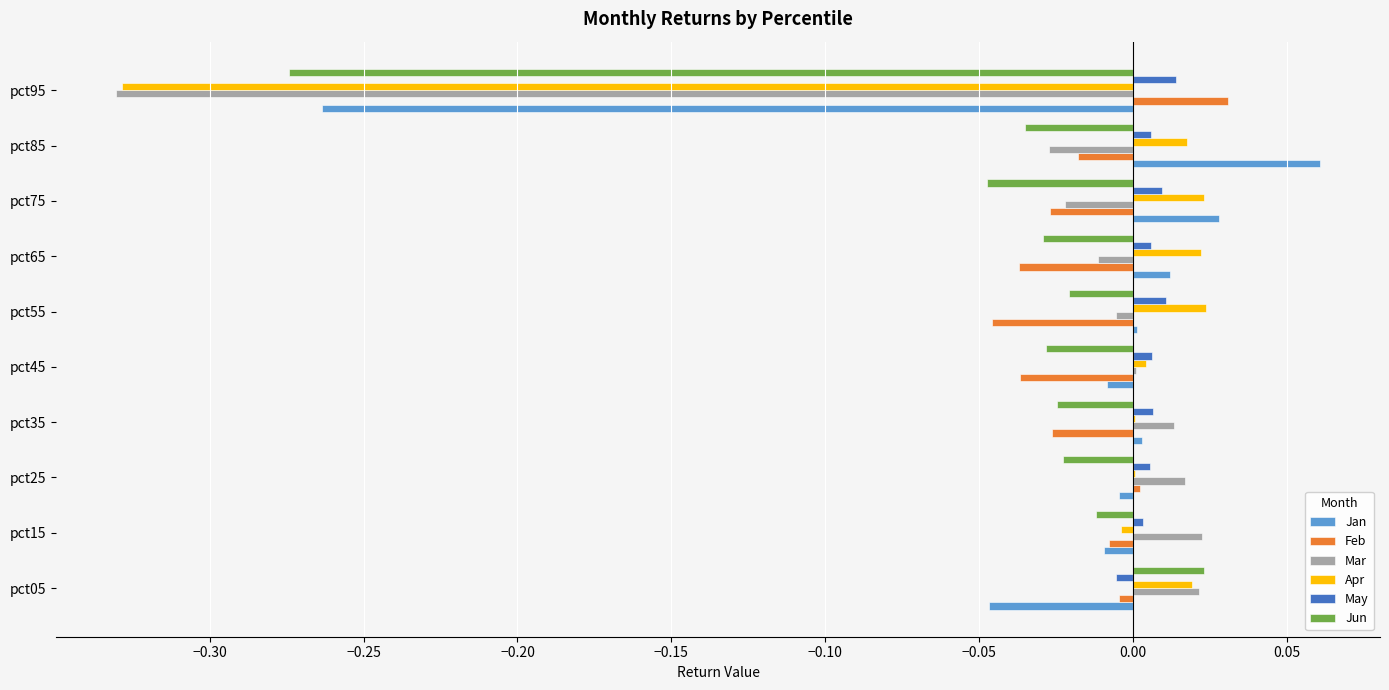

Which series has the largest total across all categories?

May